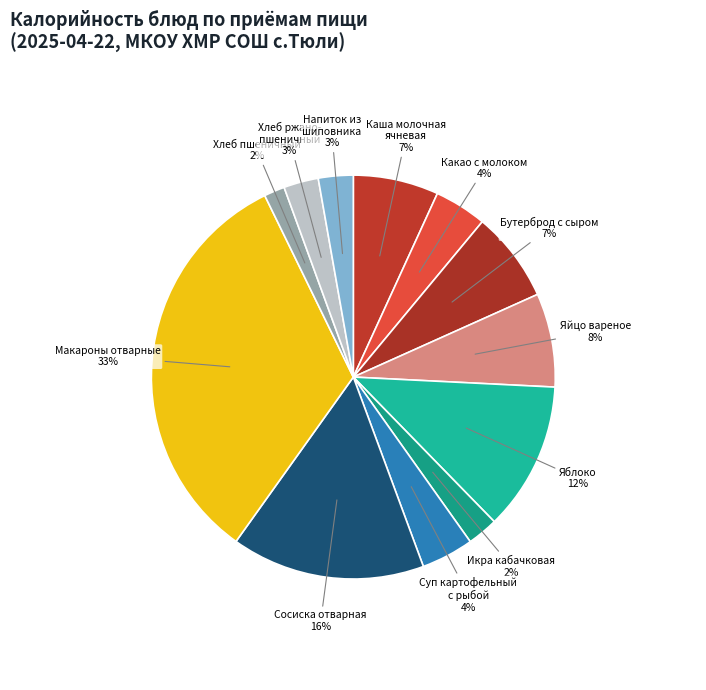

Is there any slice that represents more than half of the pie?

No